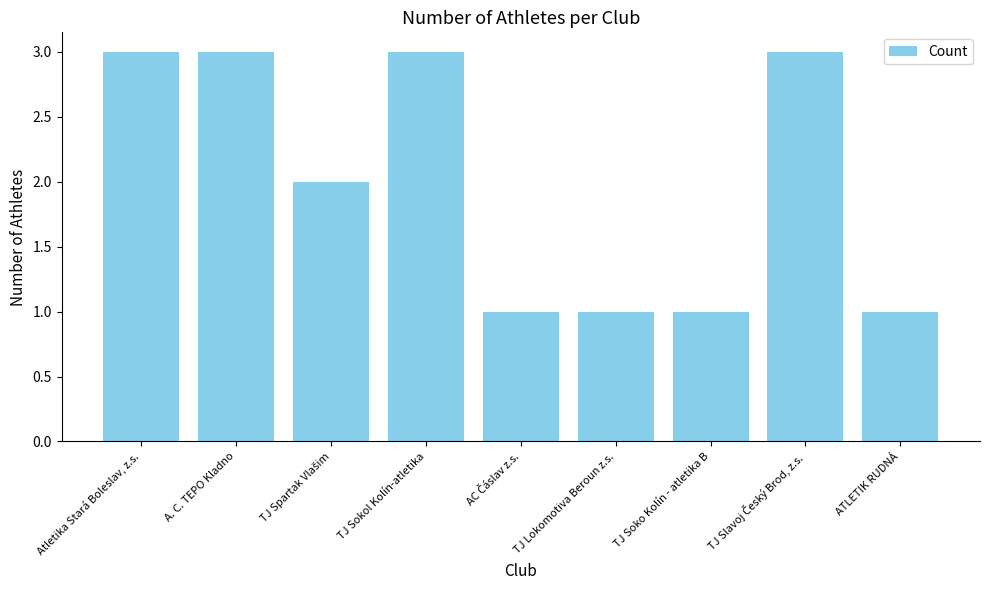

What is the sum of all values?

18